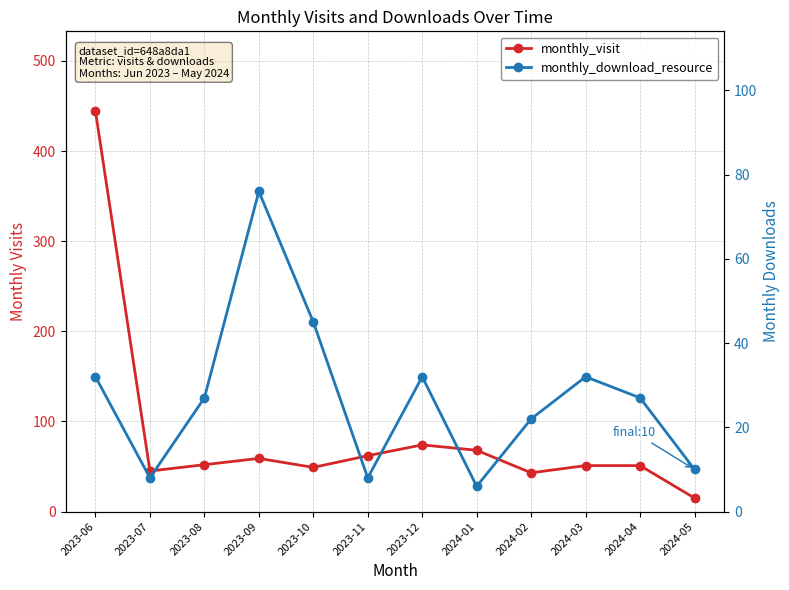

Which series has the widest spread of values?

monthly_visit